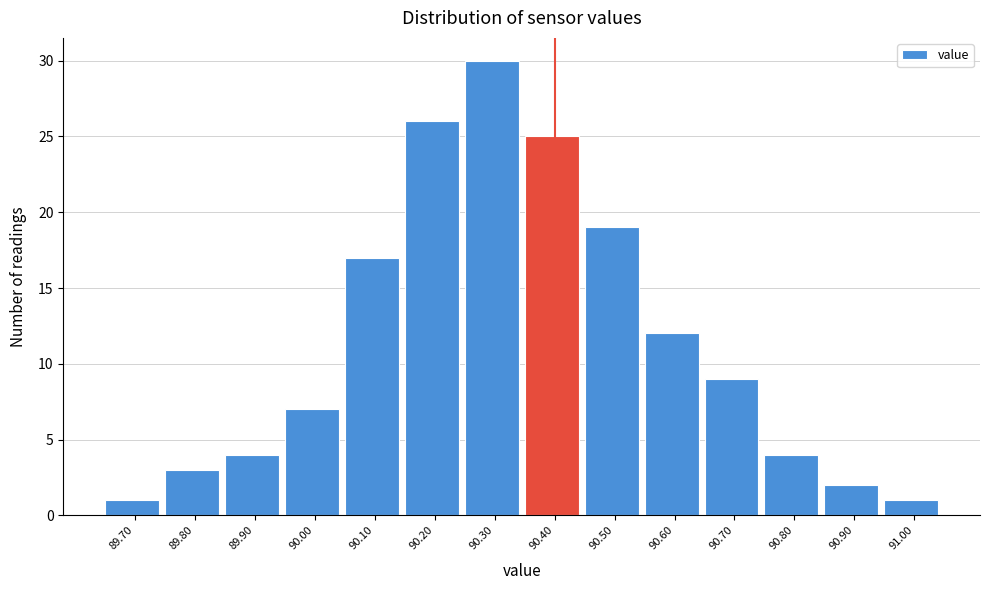

Which range on the x-axis has the tallest bar?

90.25 to 90.35